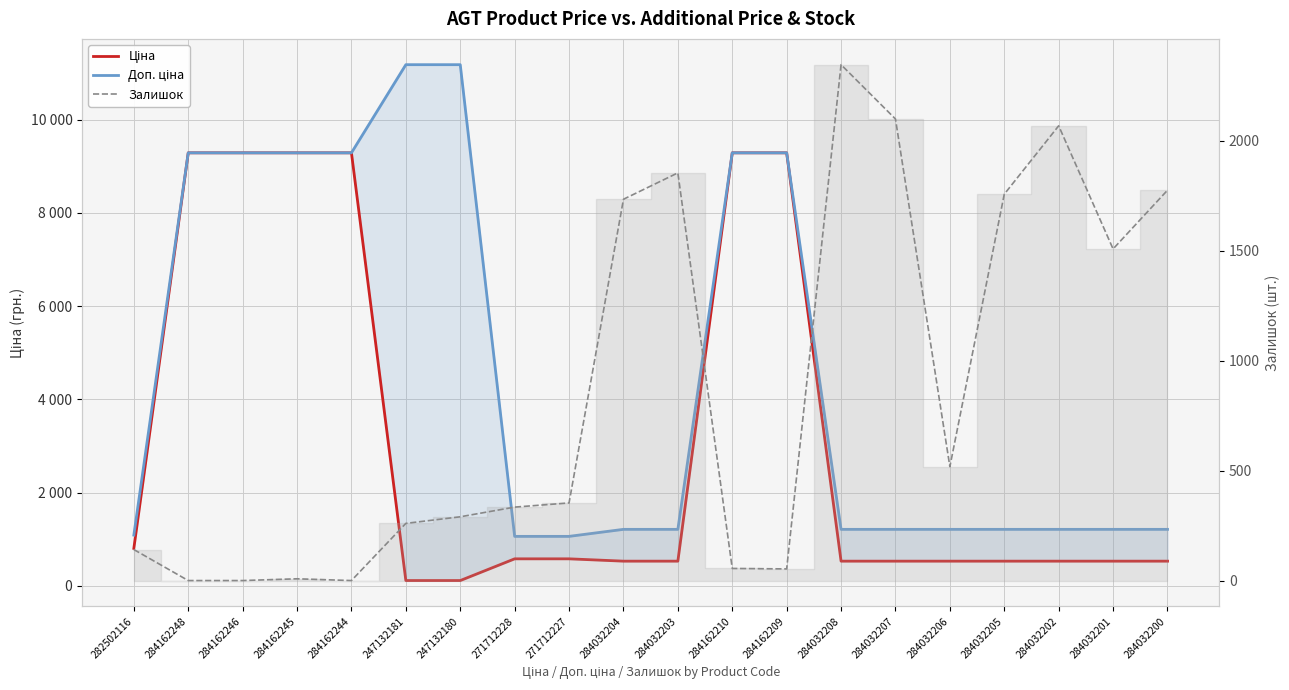

Reading left to right, transcribe all the data shown in this chart.

Ціна: 282502116=802.1	284162248=9290.5	284162246=9290.5	284162245=9290.5	284162244=9290.5	247132181=111.8	247132180=111.8	271712228=578.1	271712227=578.1	284032204=528.2	284032203=528.2	284162210=9290.5	284162209=9290.5	284032208=528.2	284032207=528.2	284032206=528.2	284032205=528.2	284032202=528.2	284032201=528.2	284032200=528.2
Доп. ціна: 282502116=1087.0	284162248=9290.5	284162246=9290.5	284162245=9290.5	284162244=9290.5	247132181=11182.0	247132180=11182.0	271712228=1060.0	271712227=1060.0	284032204=1210.7	284032203=1210.7	284162210=9290.5	284162209=9290.5	284032208=1210.7	284032207=1210.7	284032206=1210.7	284032205=1210.7	284032202=1210.7	284032201=1210.7	284032200=1210.7
Залишок: 282502116=141.0	284162248=0.0	284162246=0.0	284162245=8.0	284162244=0.0	247132181=260.0	247132180=290.0	271712228=334.0	271712227=353.0	284032204=1734.0	284032203=1854.0	284162210=55.0	284162209=53.0	284032208=2346.0	284032207=2099.0	284032206=518.0	284032205=1757.0	284032202=2068.0	284032201=1508.0	284032200=1775.0